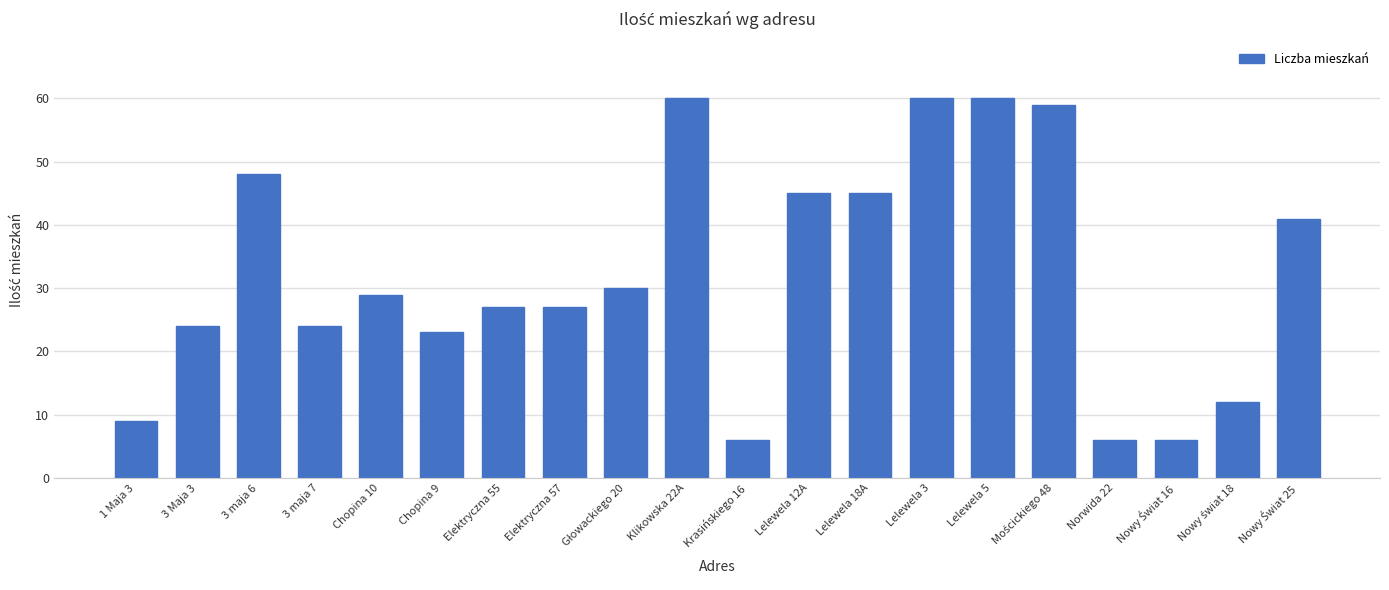

The value at Lelewela 3 is 35. True or false?

False